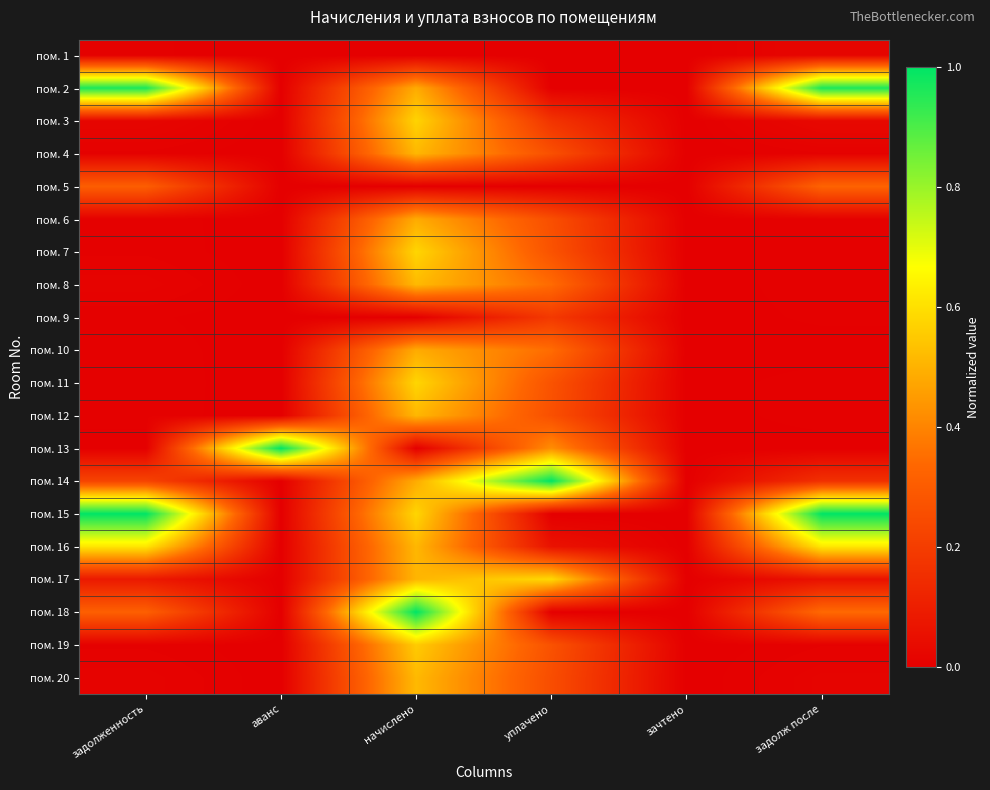

At задолж после, list the series in order from largest to smallest.

пом. 15, пом. 2, пом. 16, пом. 18, пом. 5, пом. 14, пом. 17, пом. 3, пом. 1, пом. 20, пом. 7, пом. 11, пом. 19, пом. 8, пом. 4, пом. 12, пом. 6, пом. 9, пом. 10, пом. 13